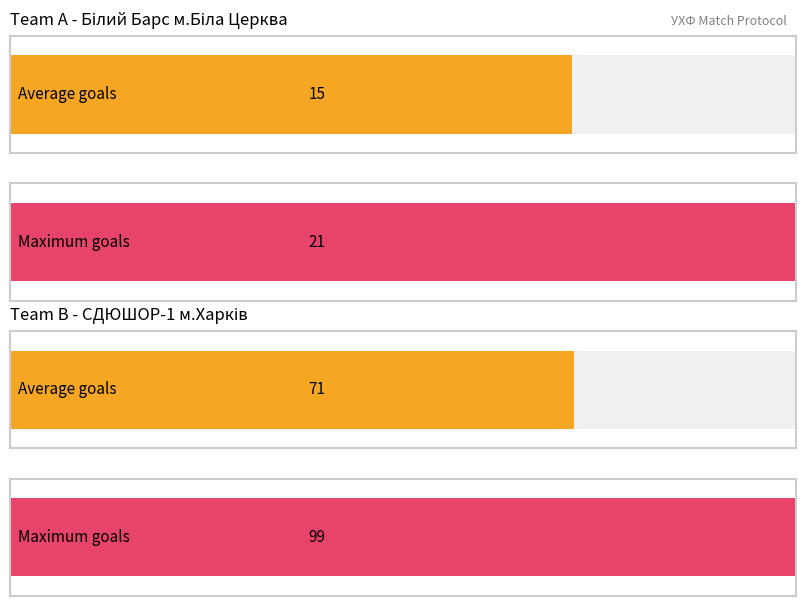

Which series has the largest total across all categories?

Team B - Goals